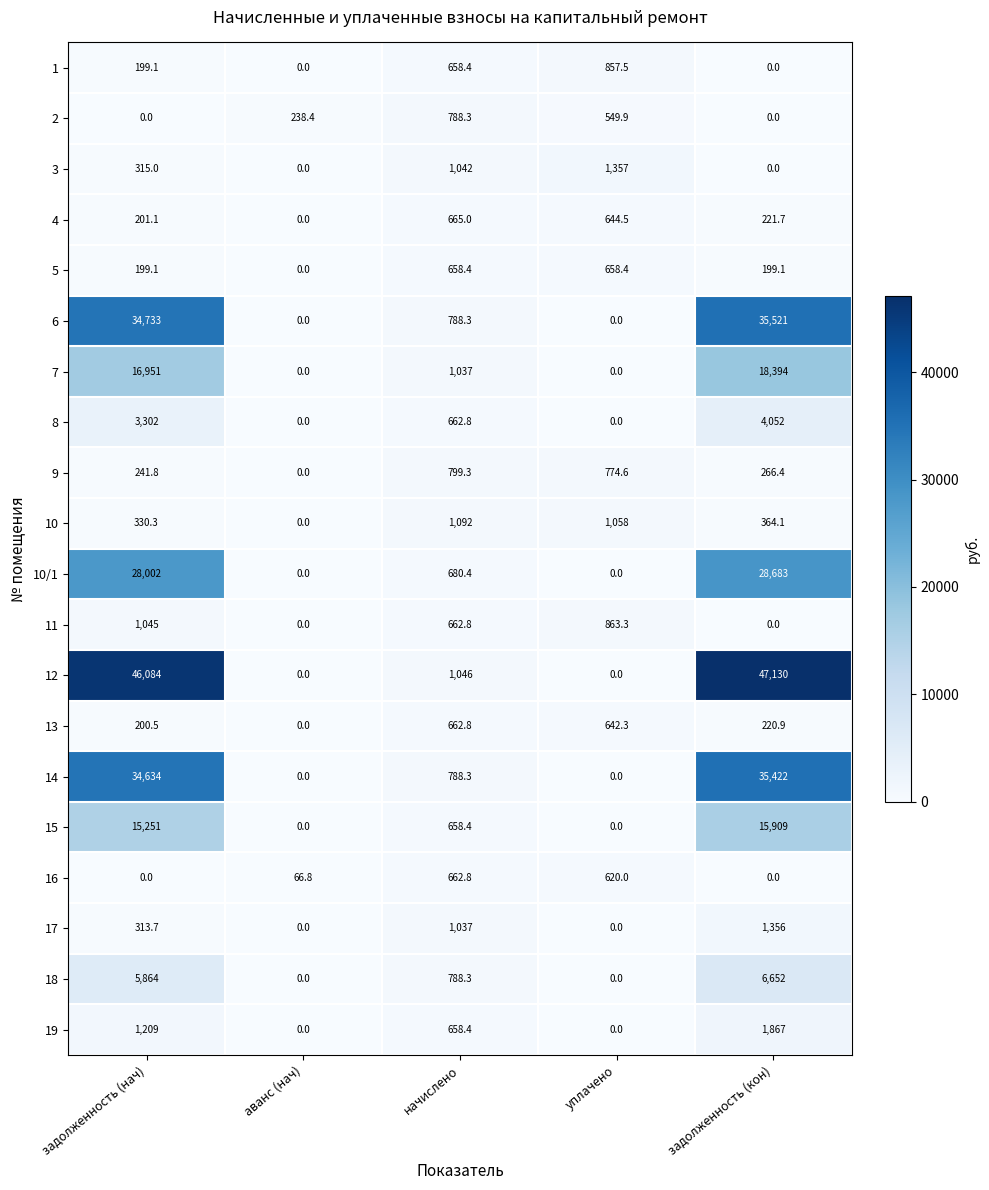

Where does the 10/1 series first go above 680?

задолженность (нач)